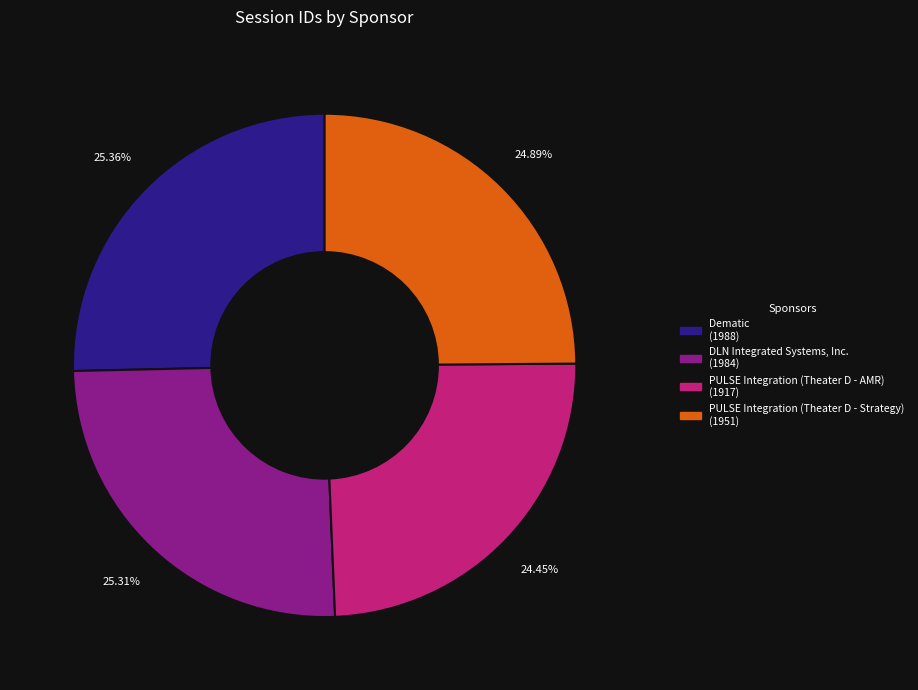

To the nearest percent, what is the difference between the largest and smallest slice percentages?

1%